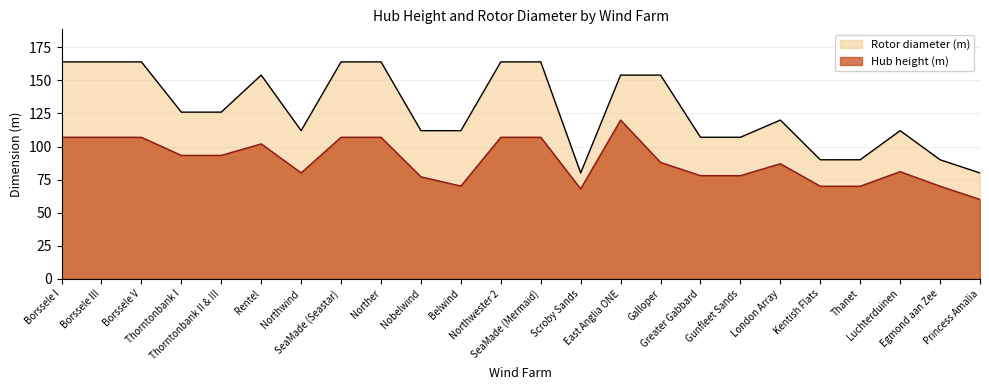

How many values in the Hub height (m) series are below 88?

12